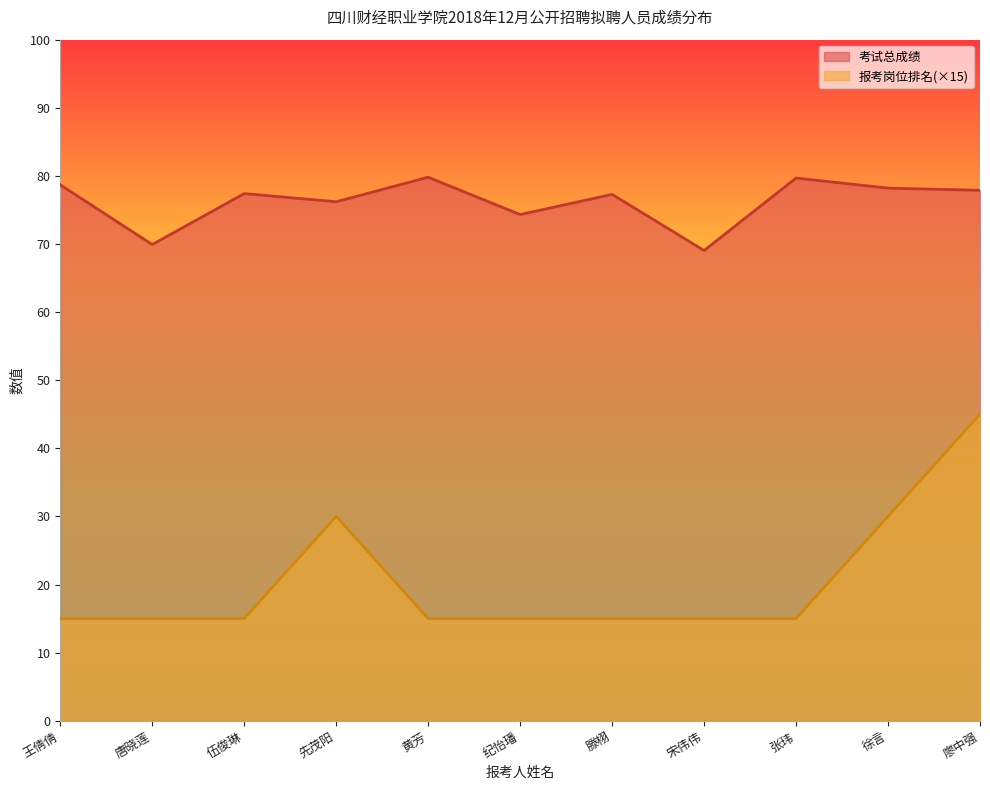

The value of 考试总成绩 at 宋伟伟 is 102.6. True or false?

False